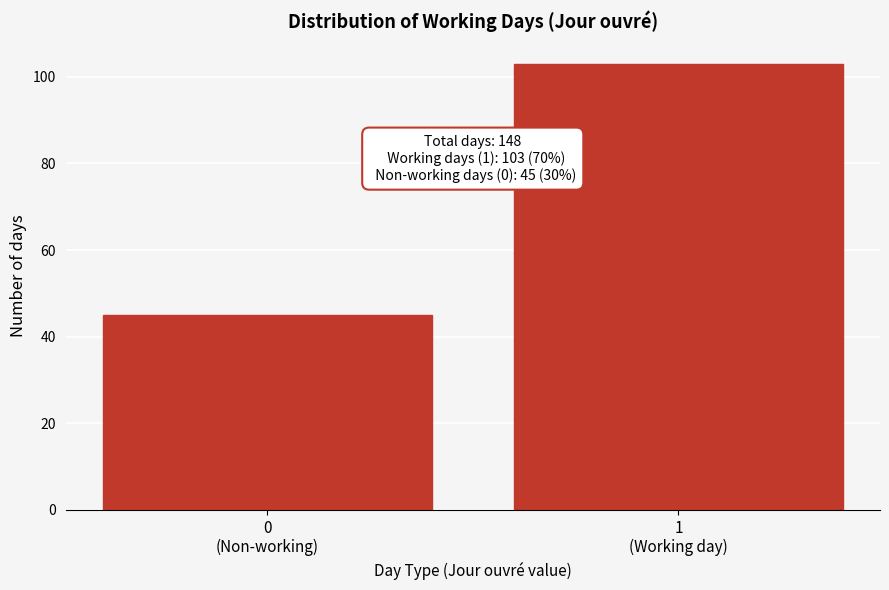

Reading right to left, what are all the values shown in this chart?

103	45